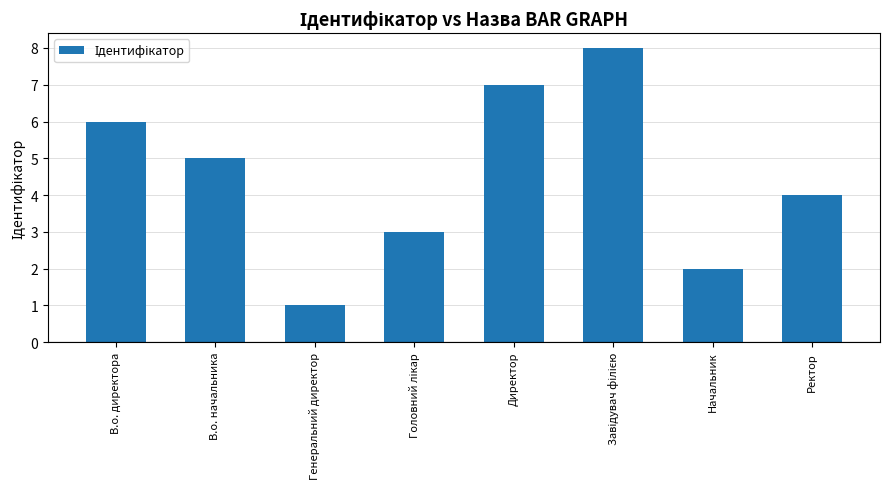

What is the difference between the maximum and minimum values?

7